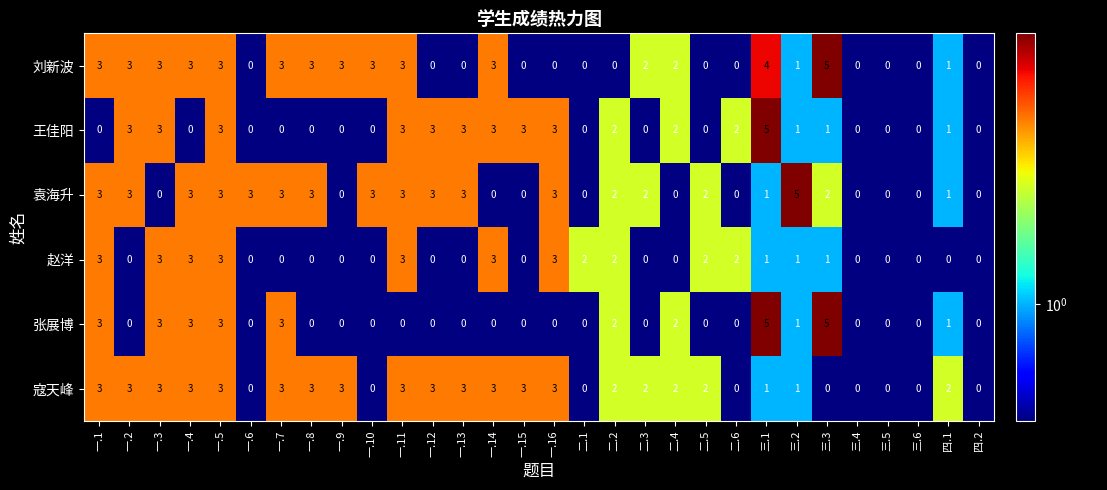

How many 袁海升 values are between 0 and 3?

29